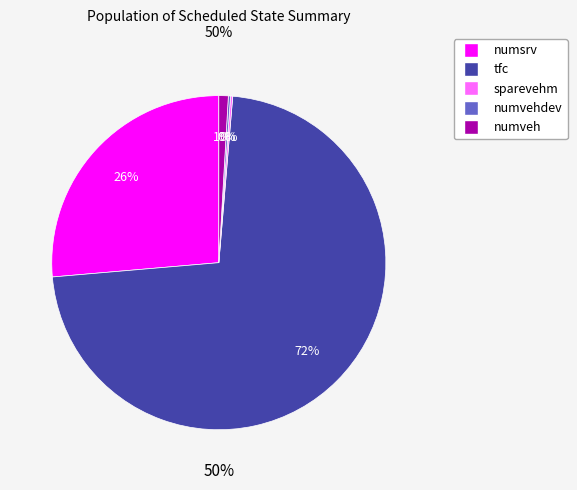

Which slice is the smallest?

sparevehm